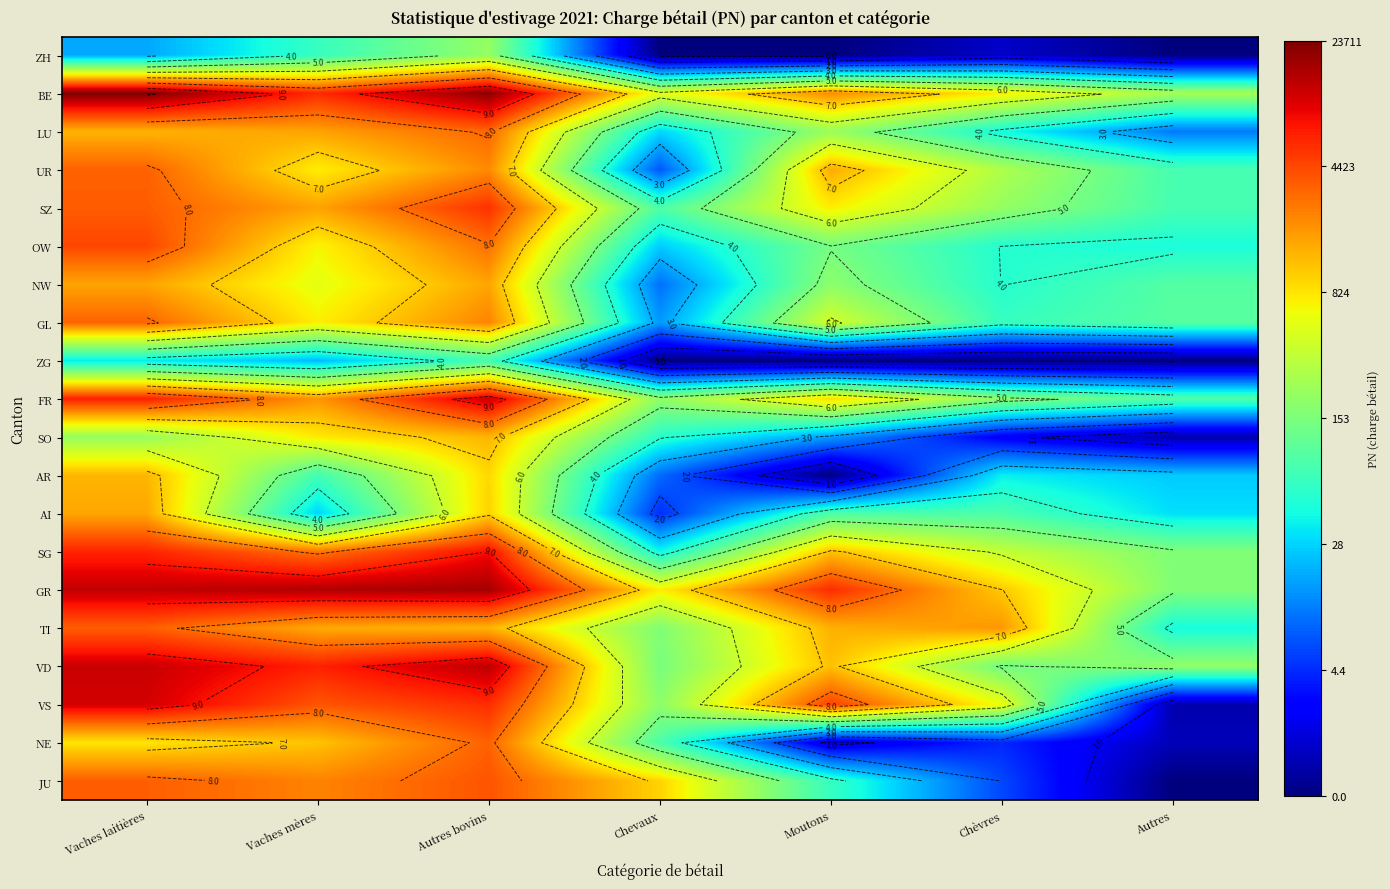

At how many categories does at least one series exceed 2?

7